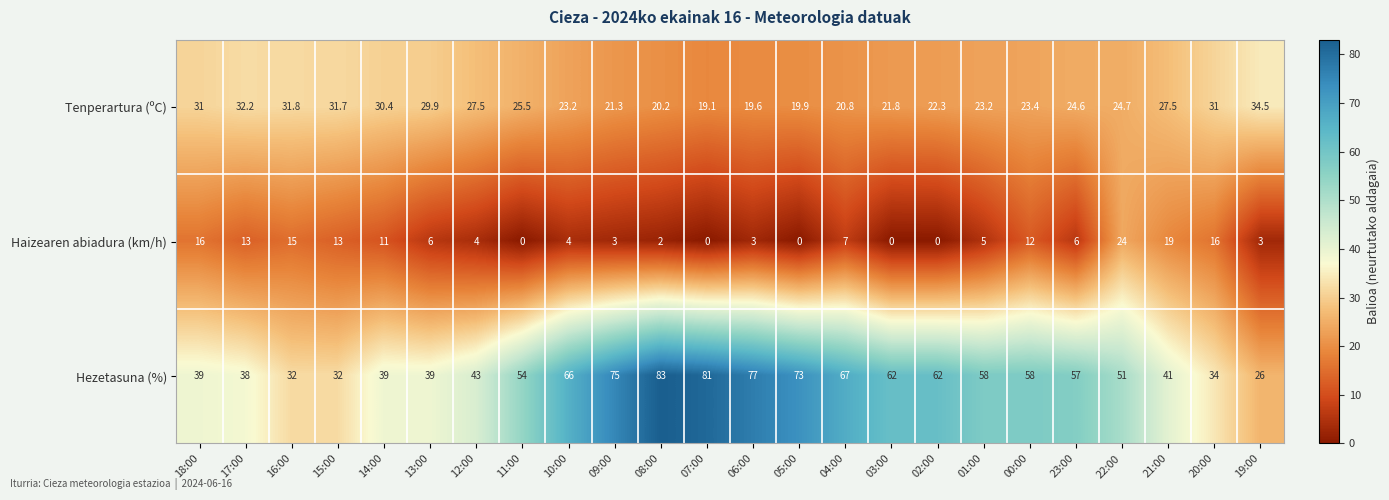

Which category has the highest value in the Tenperartura (ºC) series?

19:00